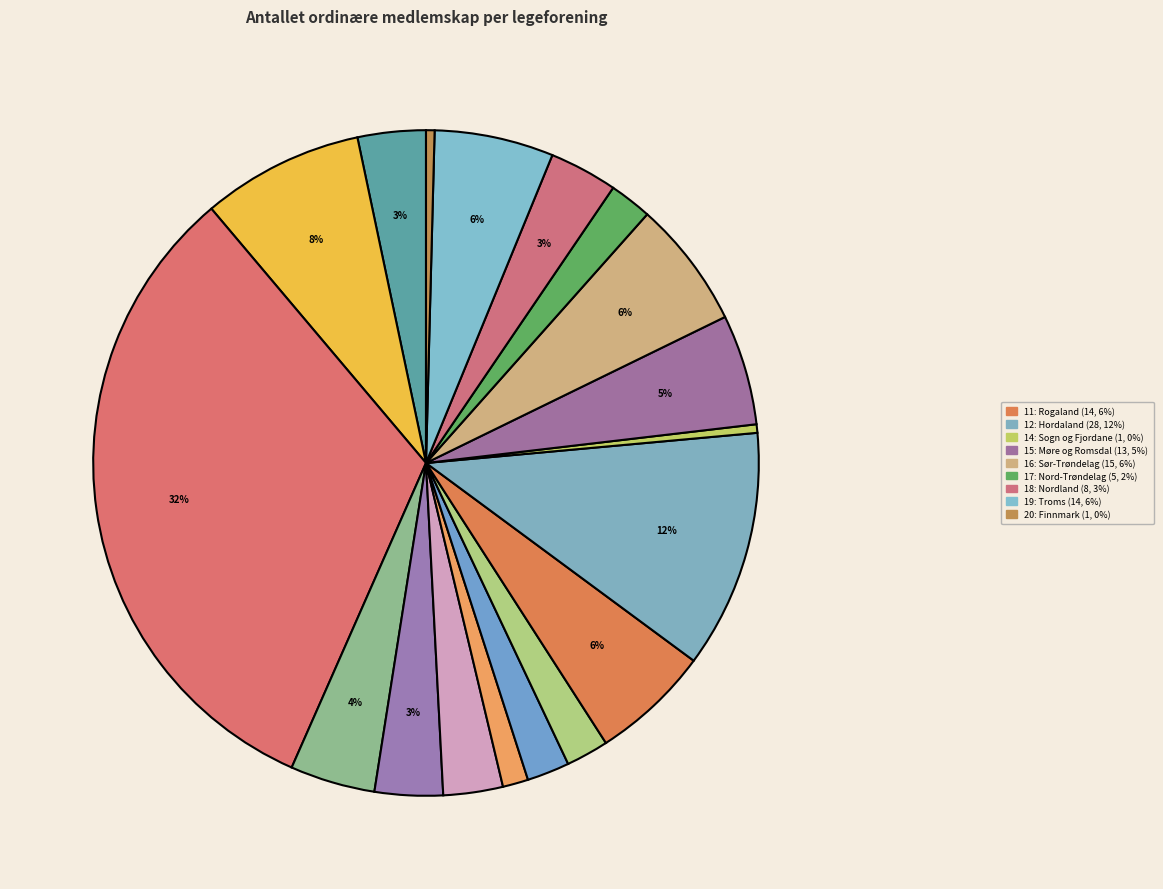

Is there any slice that represents more than half of the pie?

No